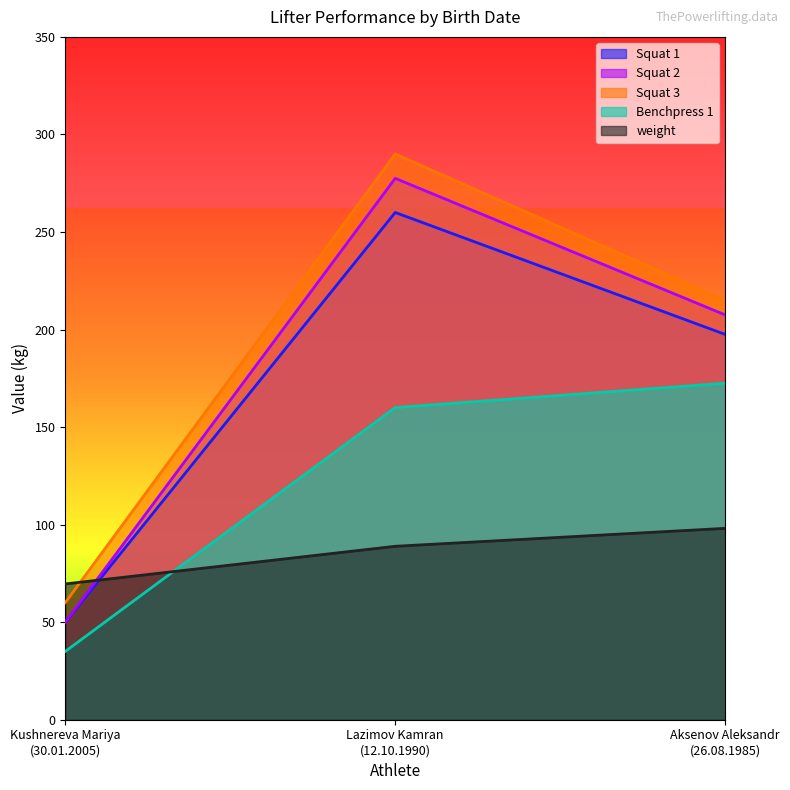

The Squat 2 series shows 277.5 at Lazimov Kamran
(12.10.1990). True or false?

True